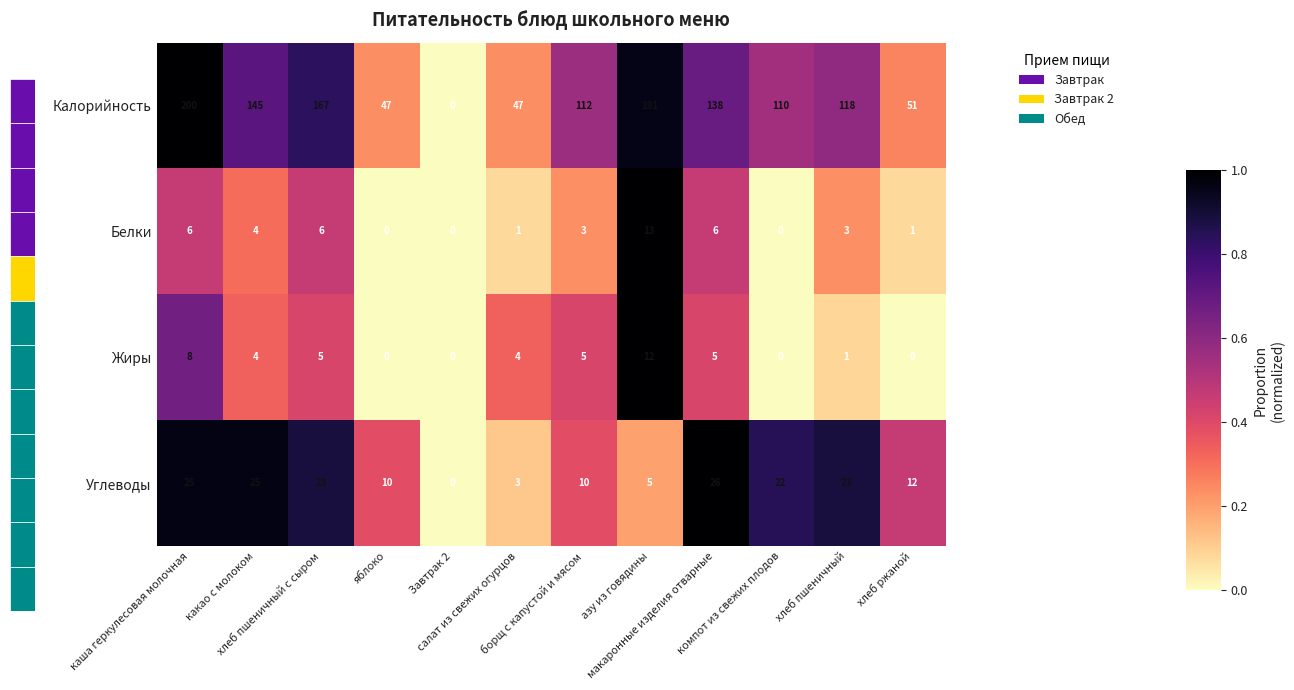

What is the difference between the second highest and second lowest values in the Калорийность series?

144